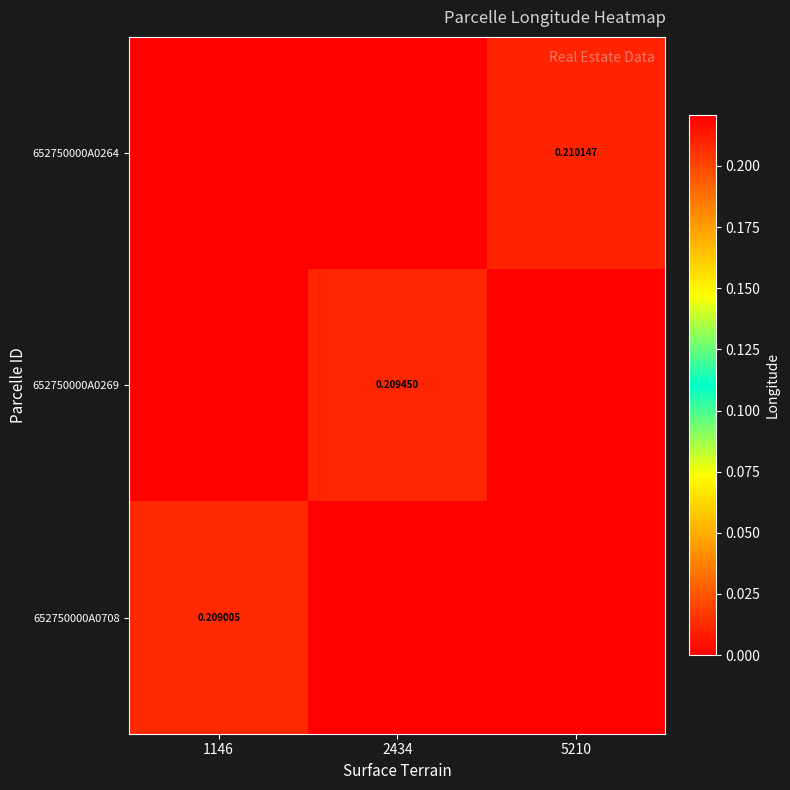

Is the value of 652750000A0708 at 1146 greater than the value of 652750000A0269 at 2434?

No